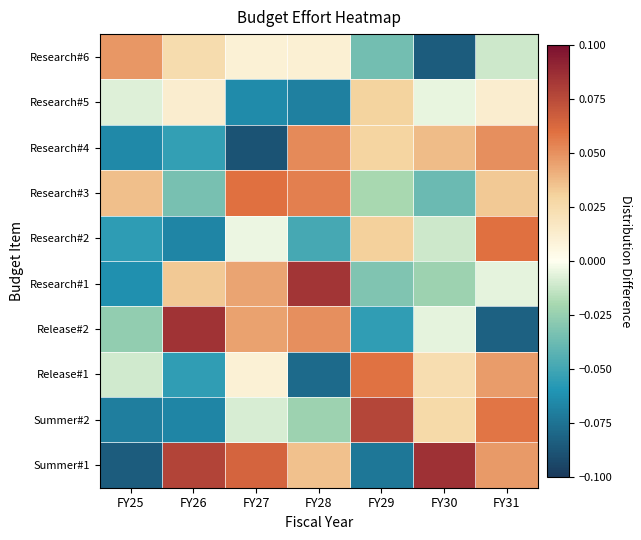

What is the minimum value shown in the chart?

-0.1